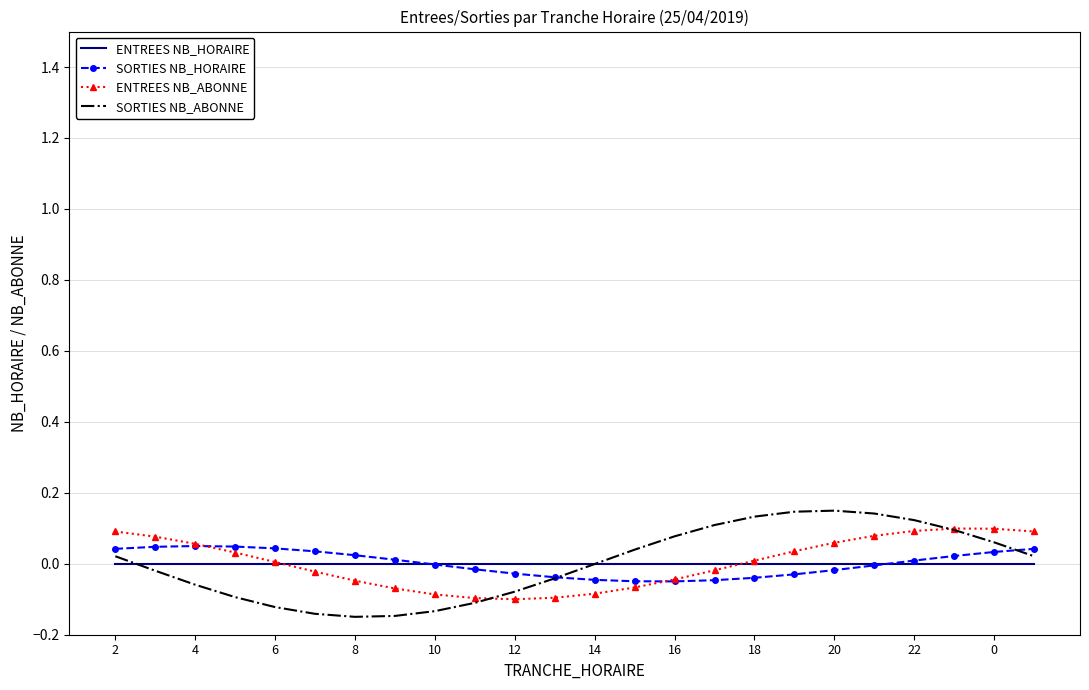

Which series has the largest range (max minus min)?

SORTIES NB_ABONNE